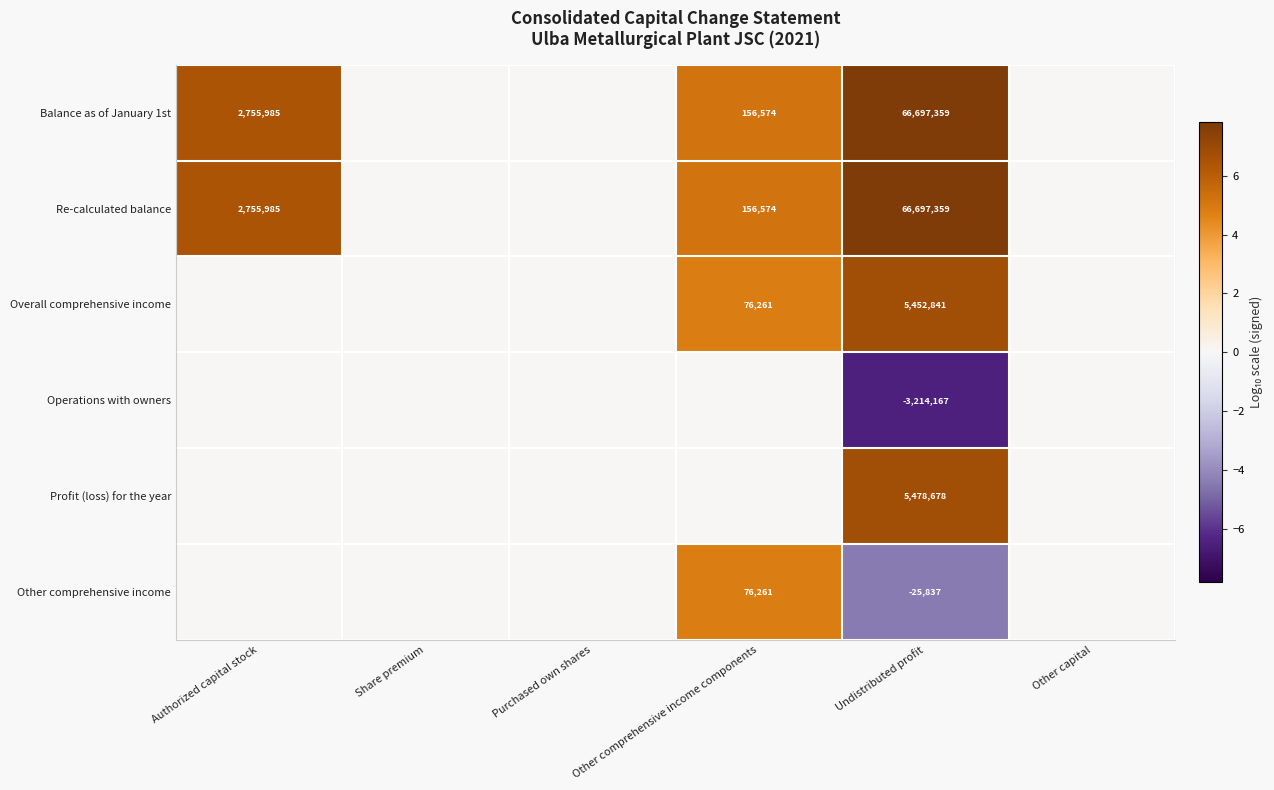

Is the value of Overall comprehensive income at Undistributed profit greater than the value of Other comprehensive income at Undistributed profit?

Yes